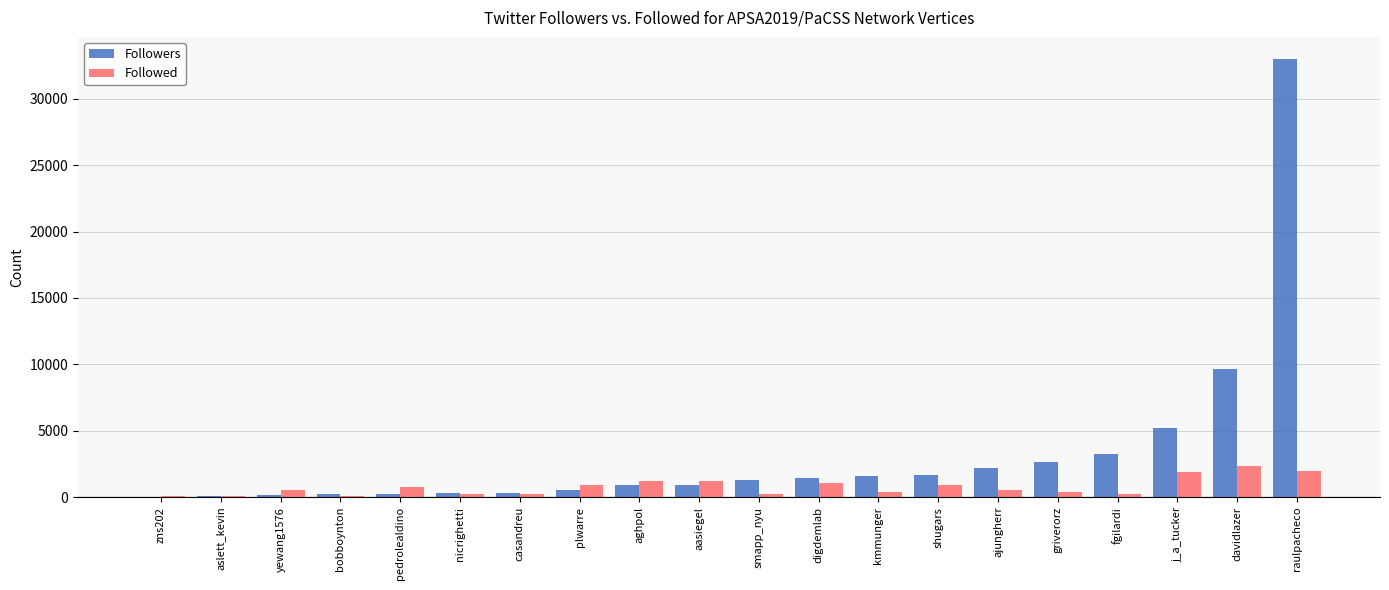

What value does the Followed series have at davidlazer?

2327